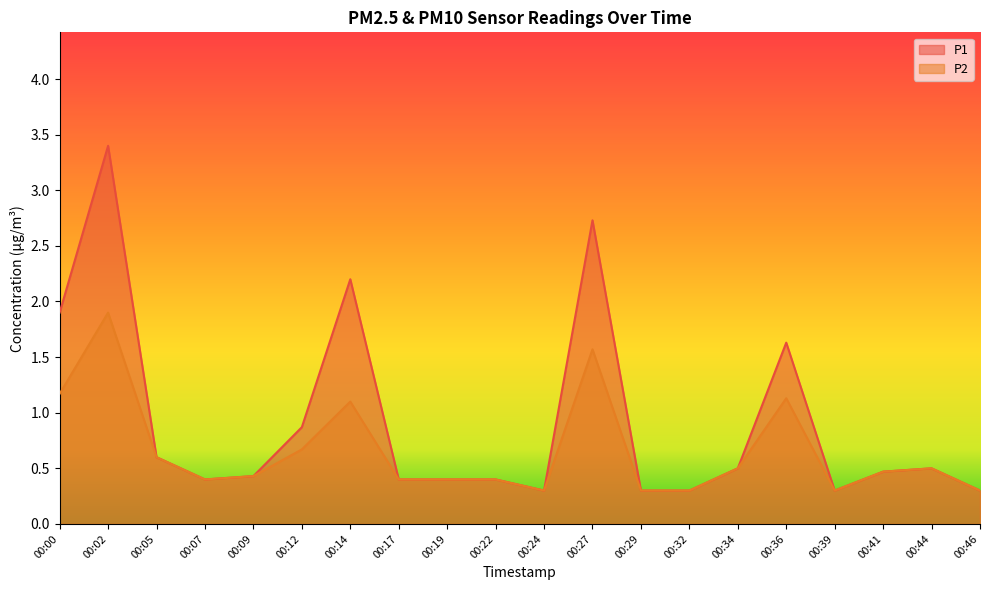

At 00:39, list the series in order from smallest to largest.

P1, P2